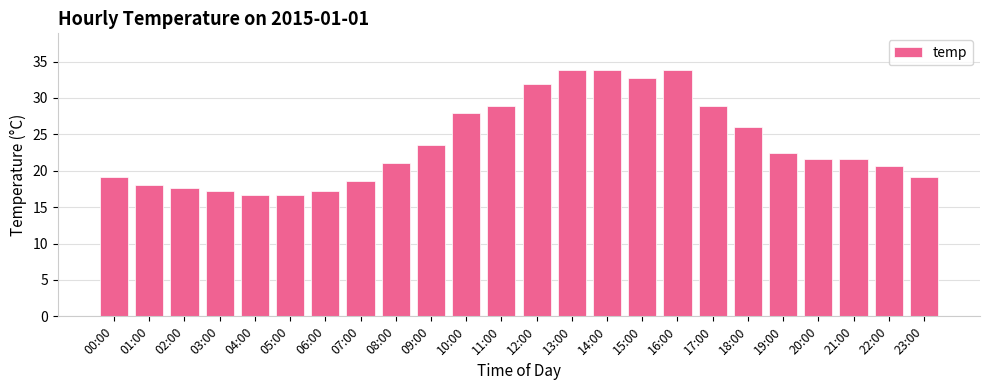

What is the difference between the values at 12:00 and 10:00?

4.0